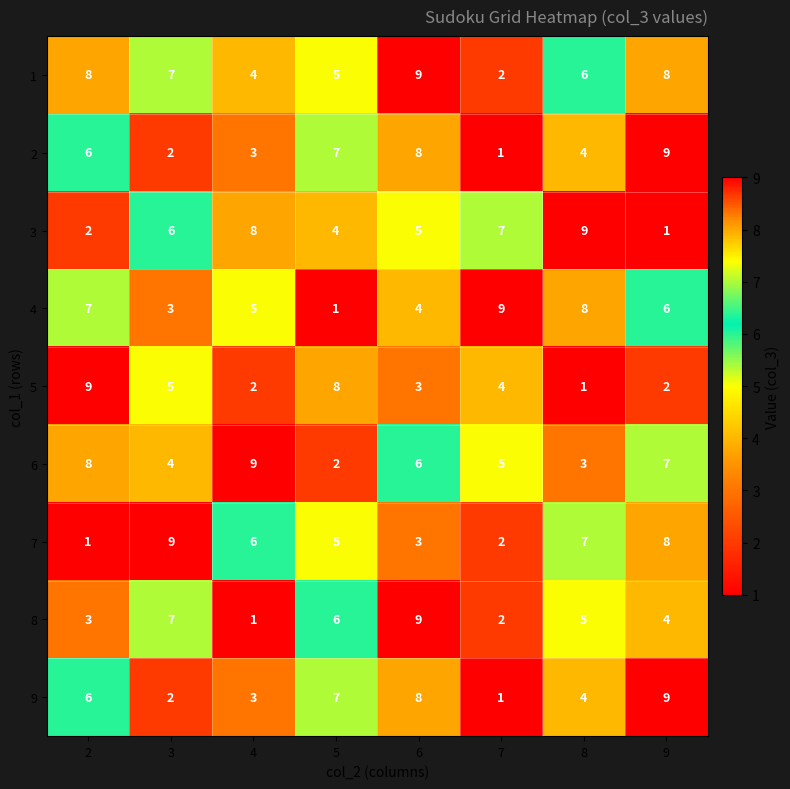

What is the difference between the highest and lowest values at 9?

8